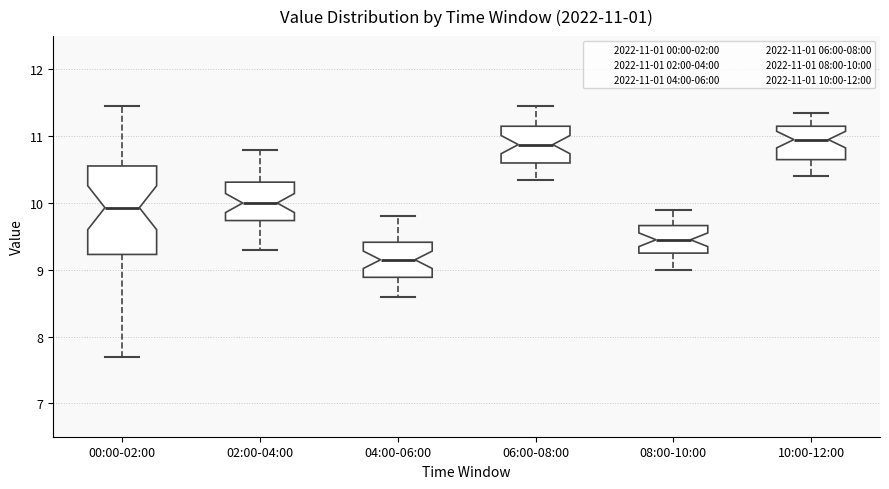

Which box is the tallest, from its lower edge to its upper edge?

00:00-02:00